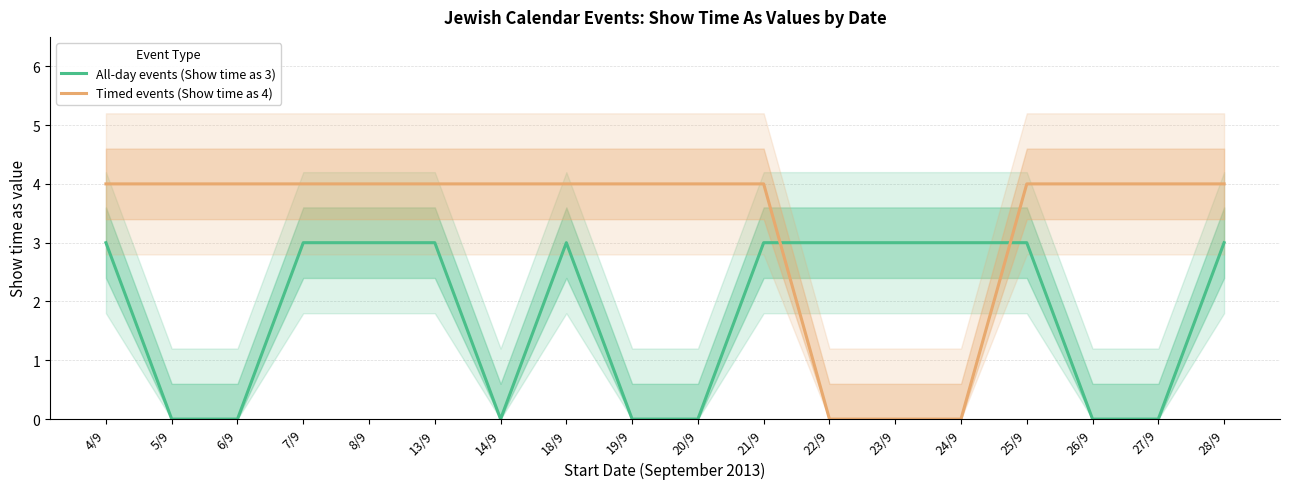

What is the difference between the highest and lowest values at 5/9?

4